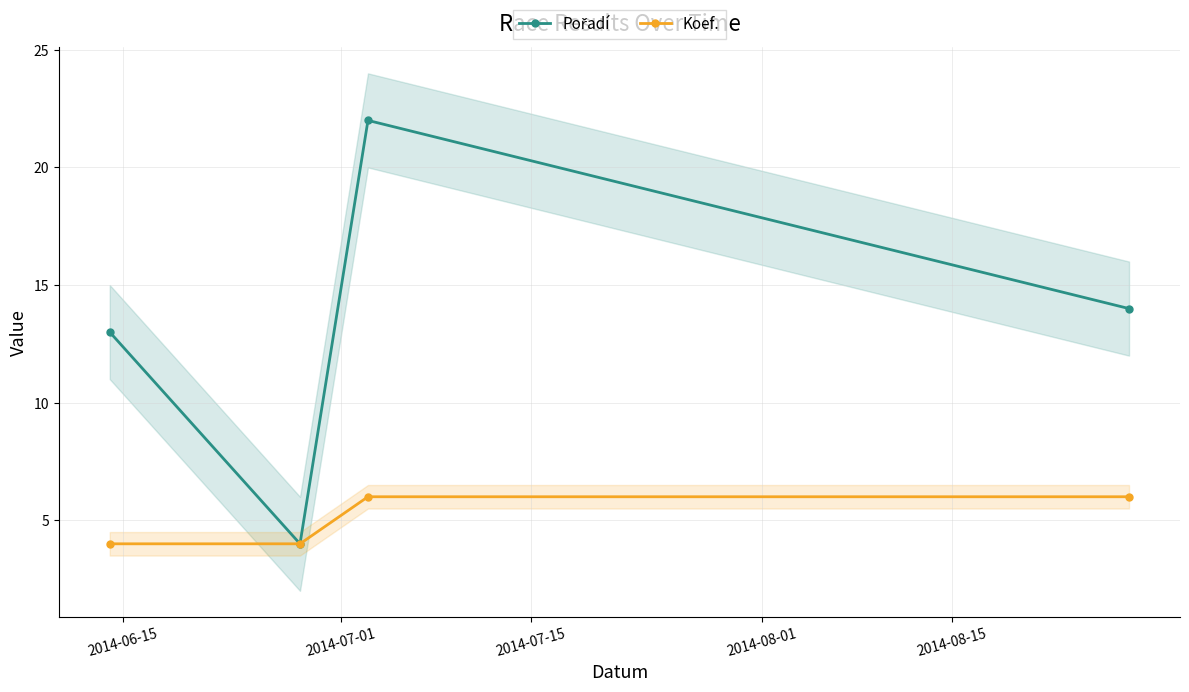

What is the value of the Koef. point at the 1st from the left?

4